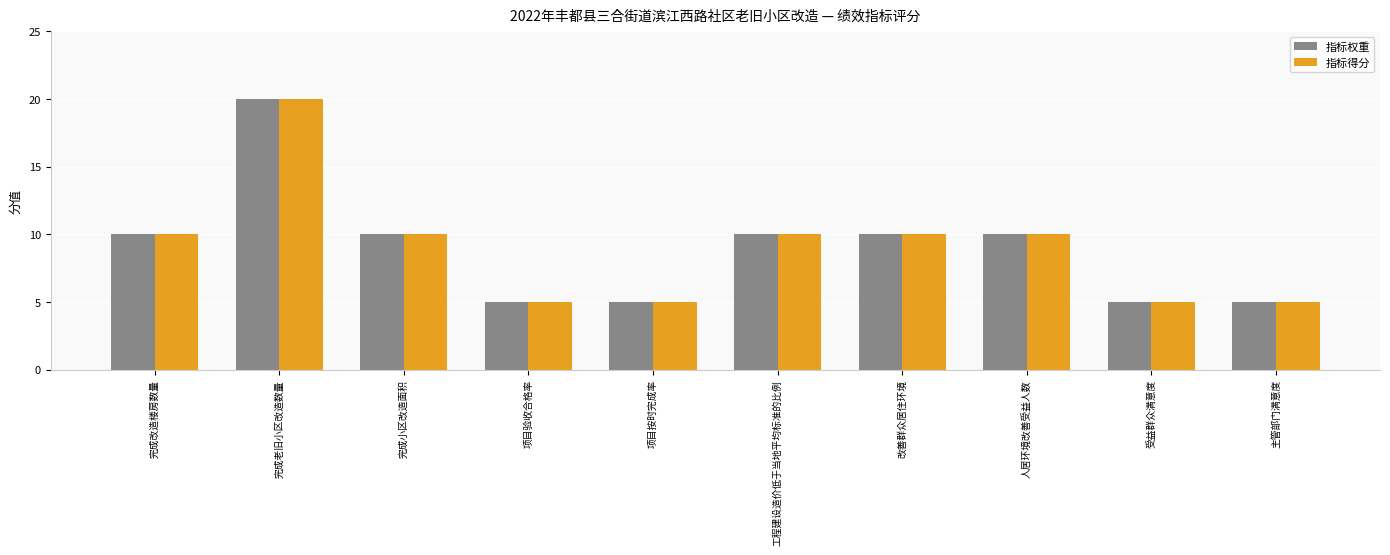

What is the value of the 指标权重 bar at the 1st from the left?

10